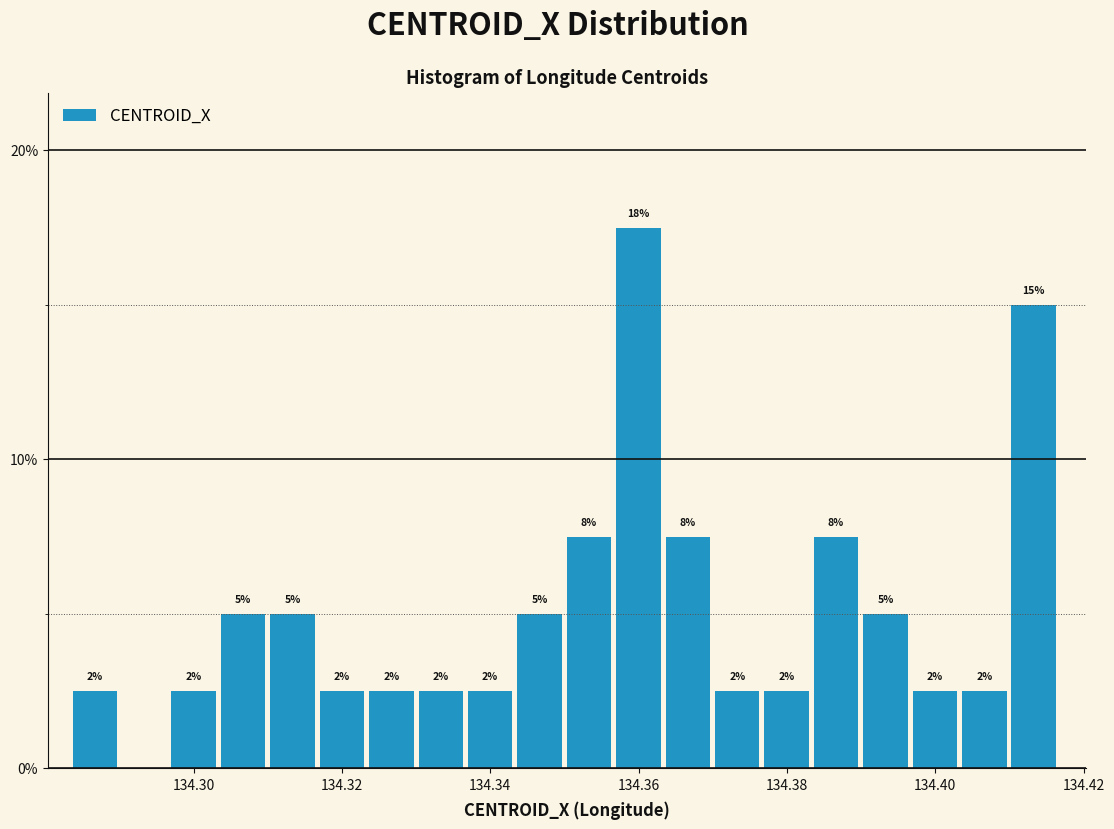

Around what value on the x-axis is the tallest bar? Give the approximate position of its centre, as read against the axis.

134.360